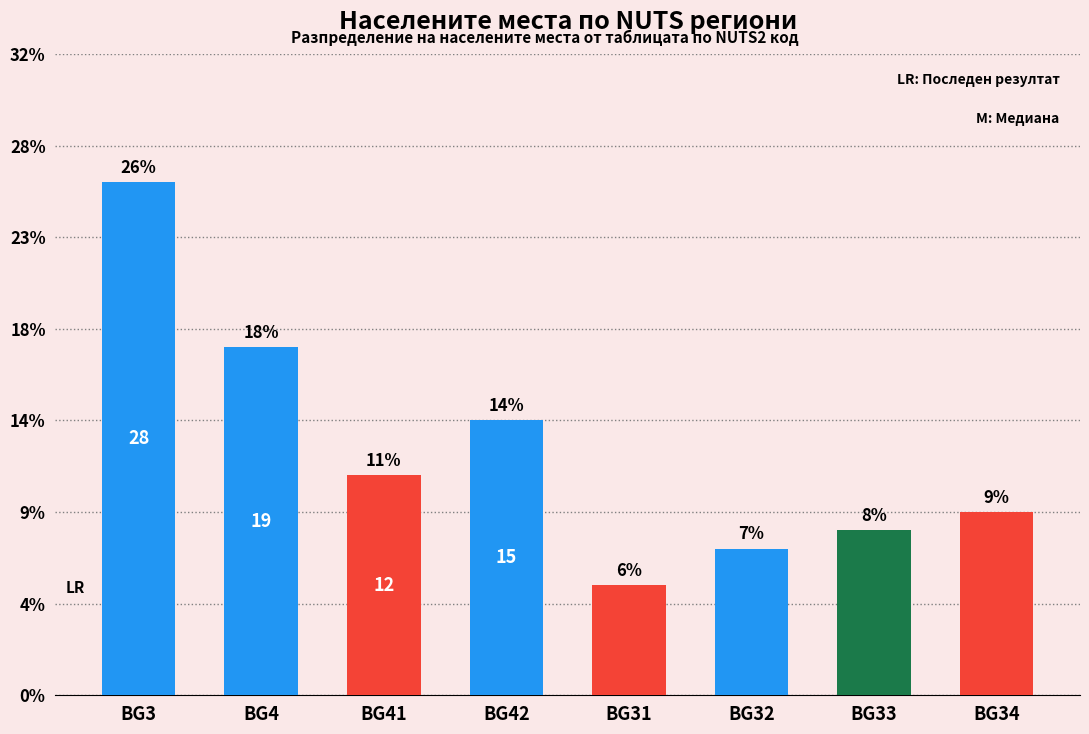

Does the chart contain any negative values?

No